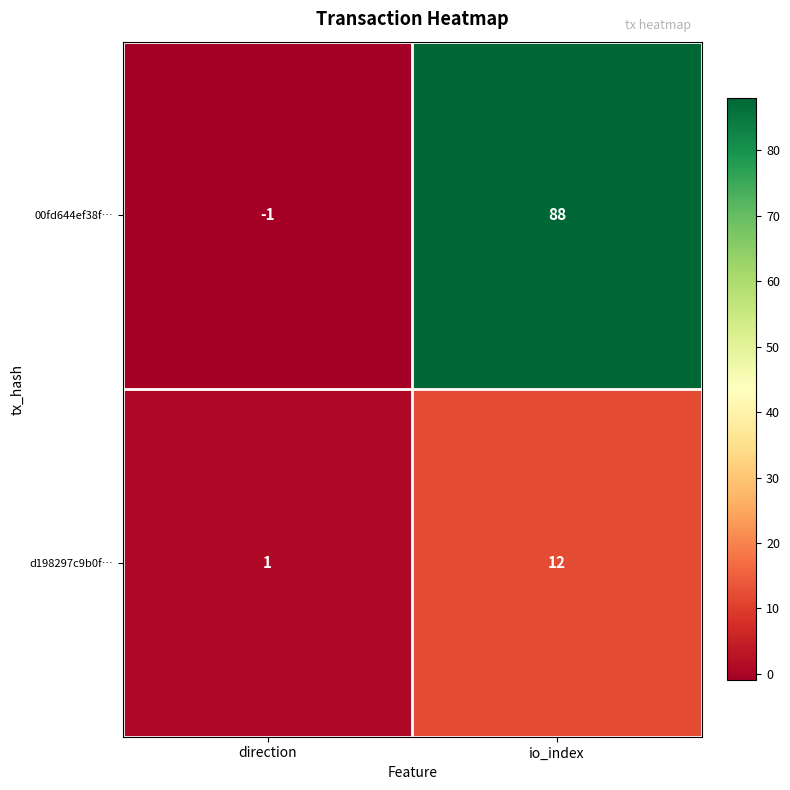

Rank the series at direction from highest to lowest value.

d198297c9b0f…, 00fd644ef38f…